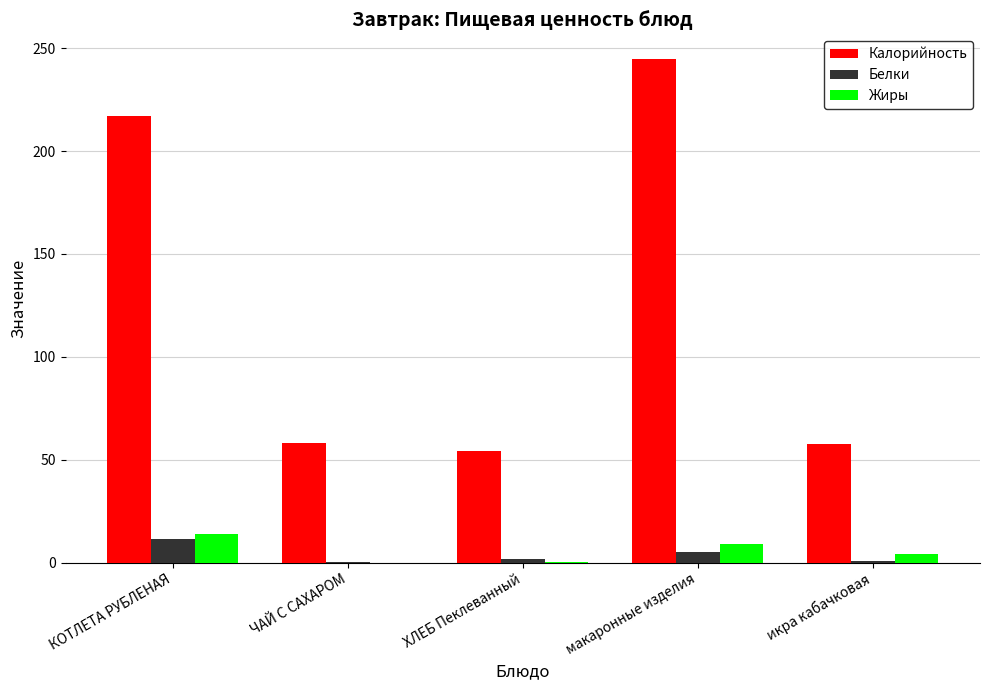

What is the sum of all Жиры values?

27.5